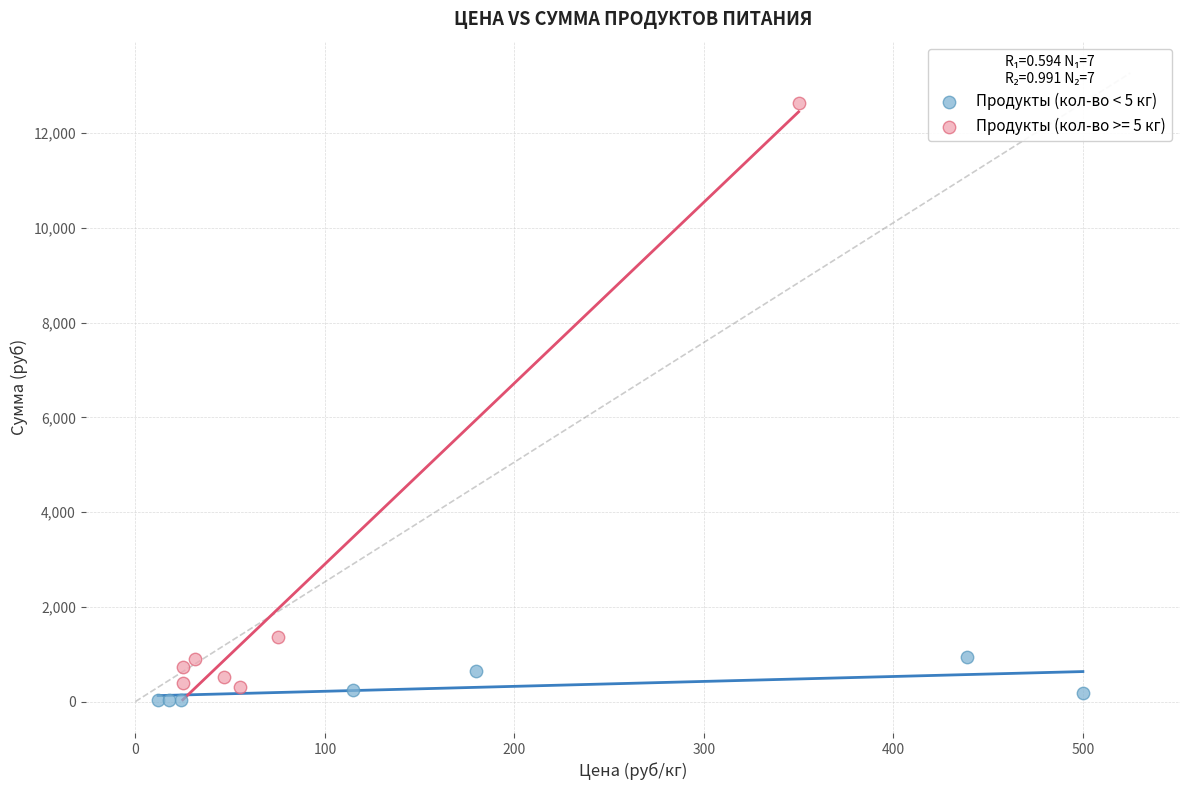

Which series reaches the maximum Y coordinate?

Продукты (кол-во >= 5 кг)